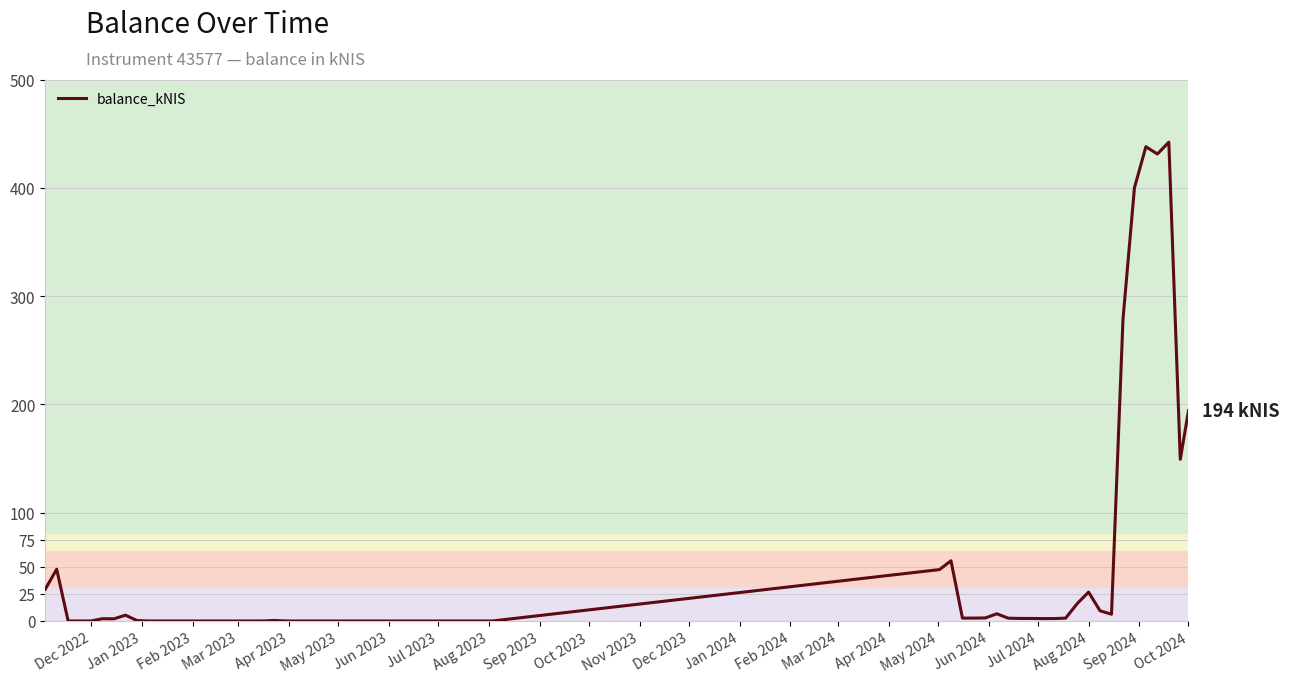

What is the greatest value displayed?

442.1